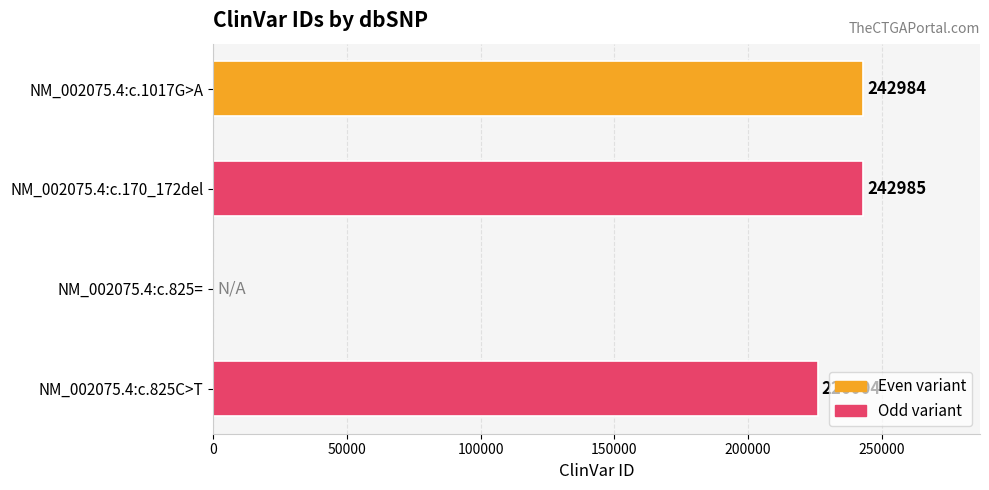

What is the sum of the values at NM_002075.4:c.825= and NM_002075.4:c.170_172del?

242985